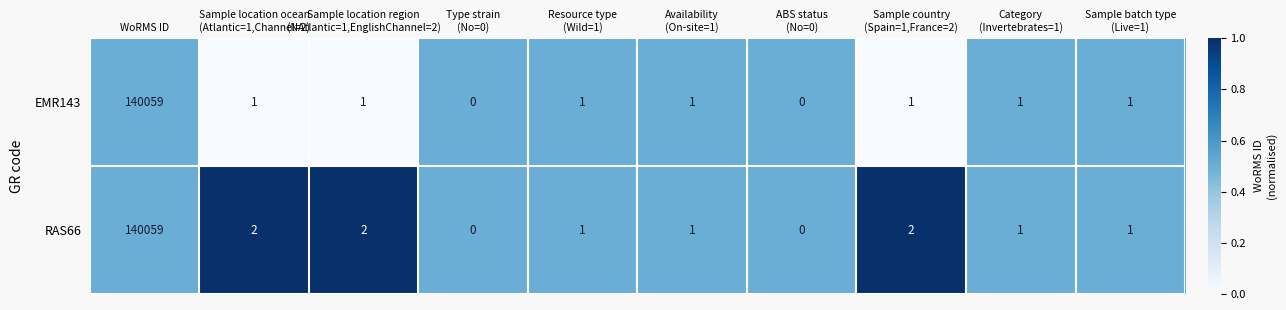

Rank the series by their average value, from highest to lowest.

RAS66, EMR143